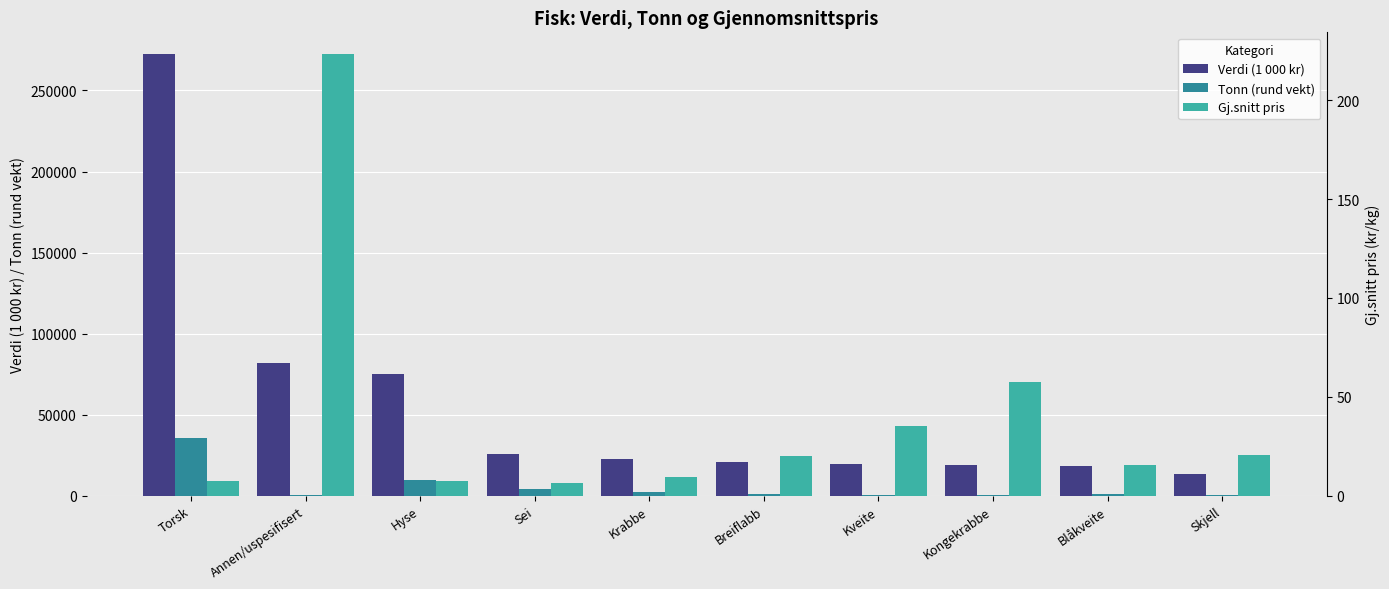

What is the difference between the Verdi (1 000 kr) values at Krabbe and Sei?

3379.0